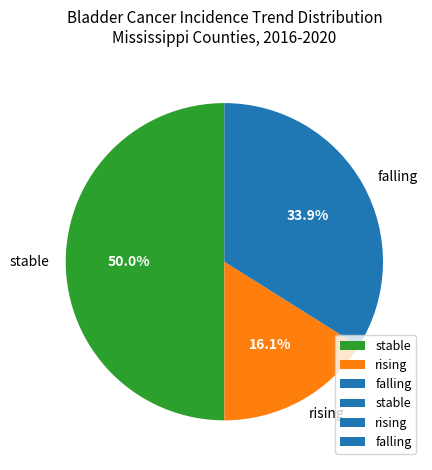

To the nearest percent, what is the difference between the rising and falling slice percentages?

18%